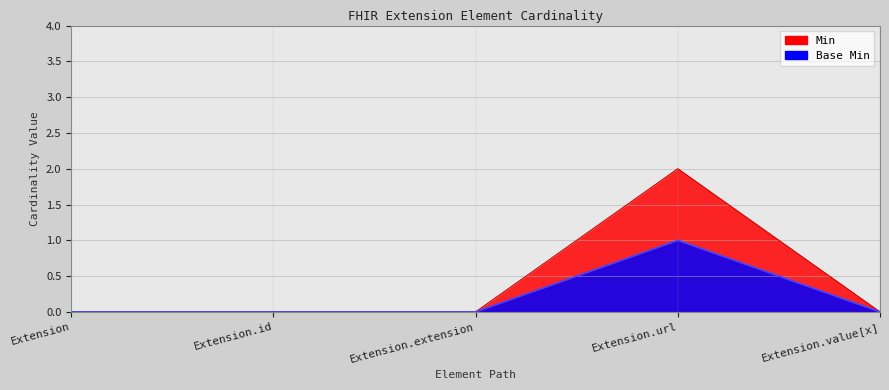

What position from the right is Extension.value[x]?

1